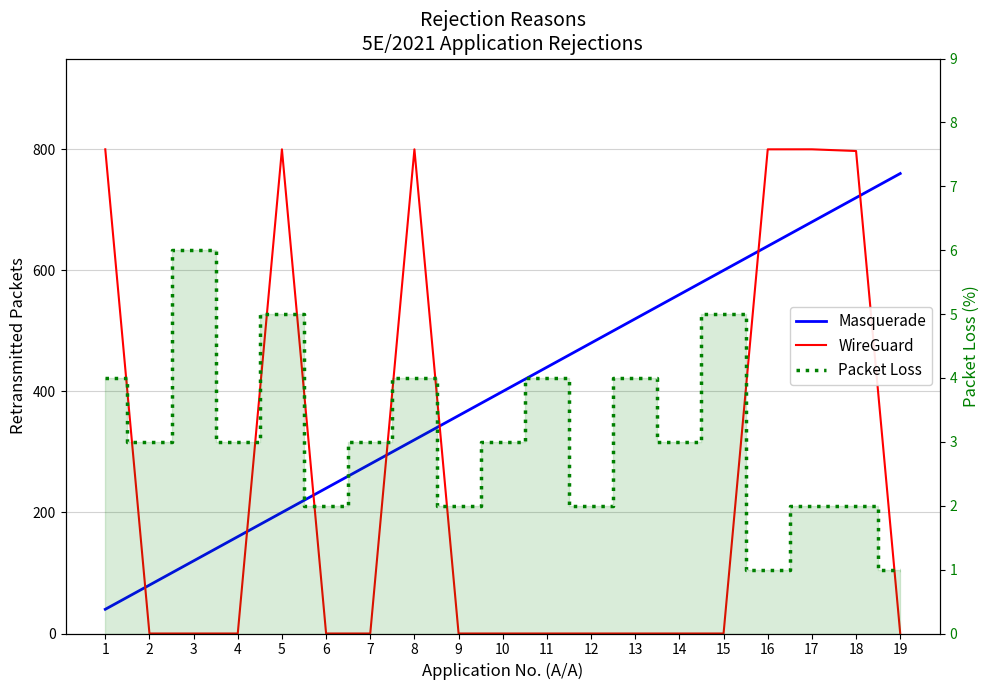

What is the value of the Masquerade point at the 12th from the left?

480.0